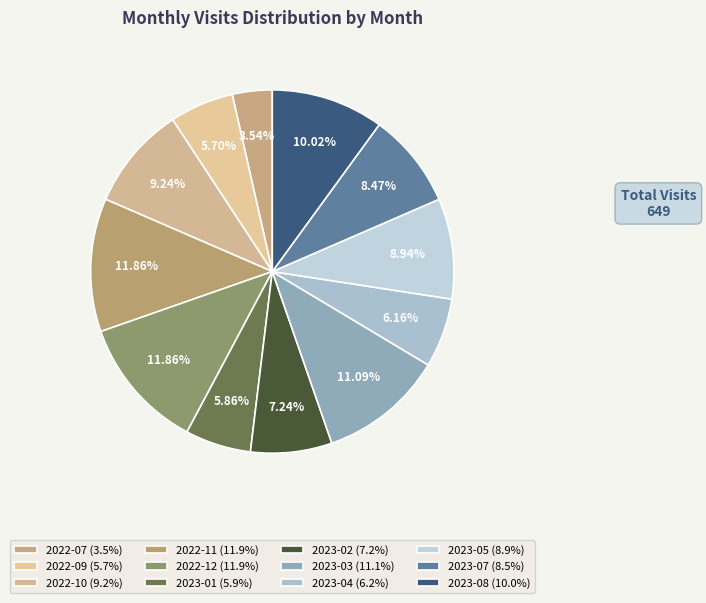

What is the largest slice in the pie chart?

2022-11